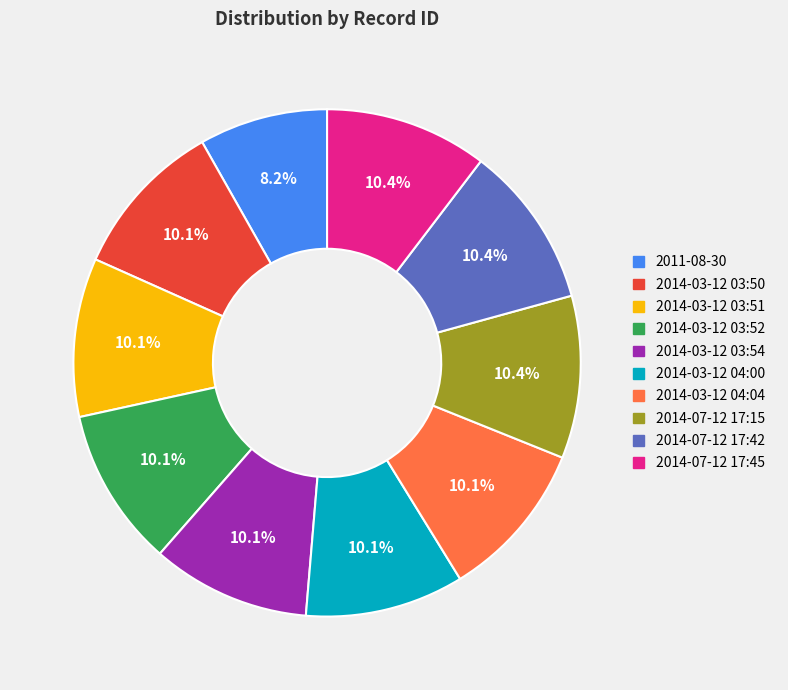

The 2014-03-12 03:52 slice represents 1% of the pie. True or false?

False